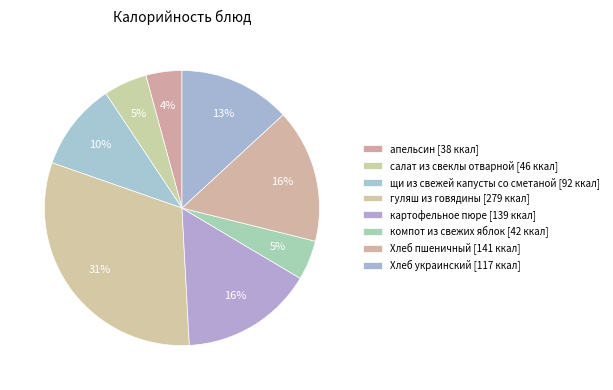

Combined, do Хлеб пшеничный and картофельное пюре account for over 50%?

No